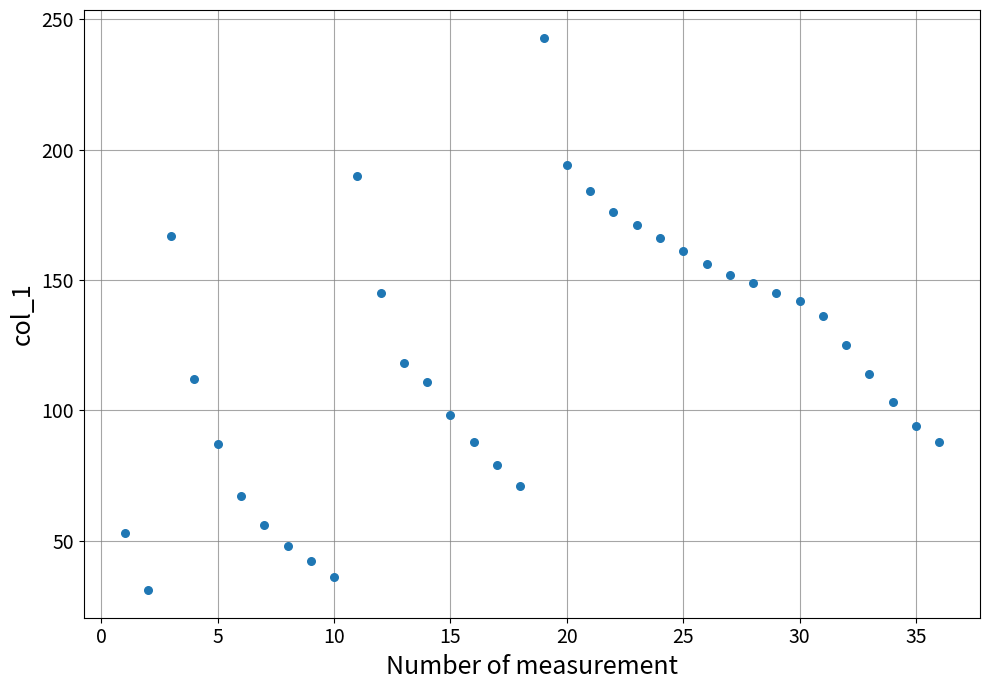

What is the range of Y values (max minus min)?

212